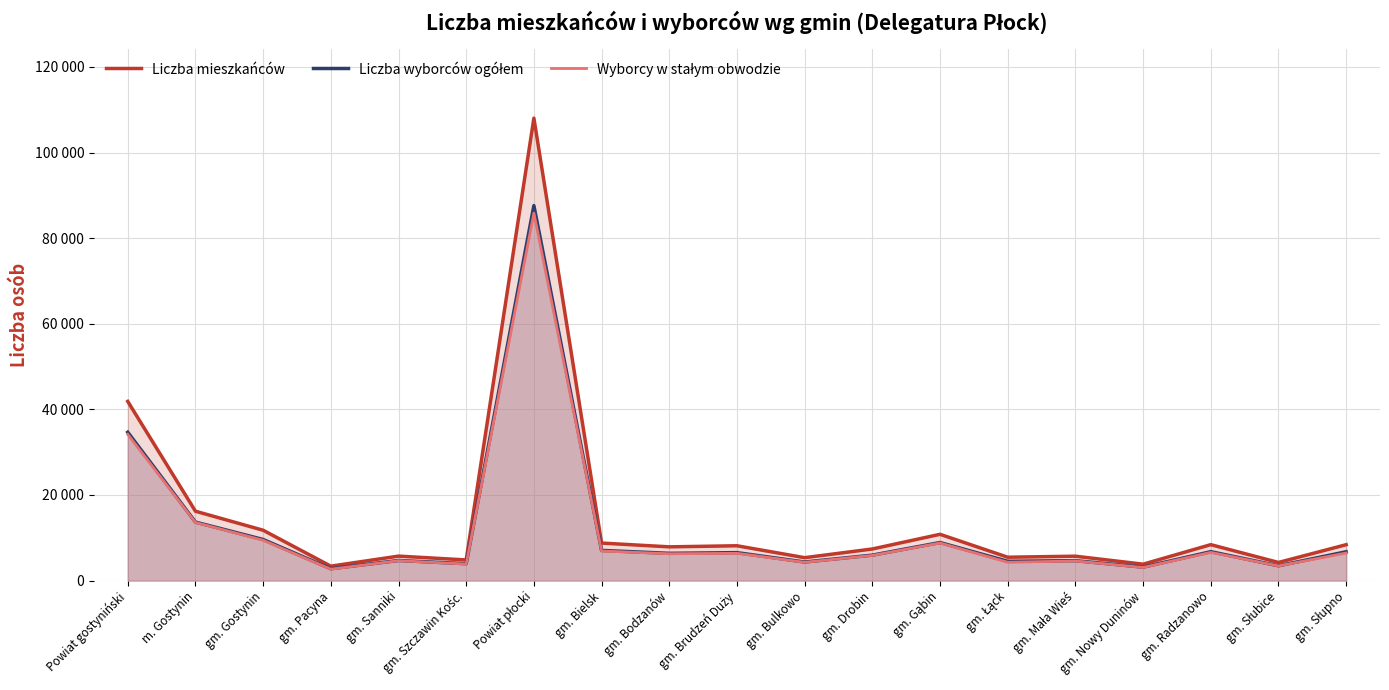

At Powiat płocki, list the series in order from smallest to largest.

Wyborcy w stałym obwodzie, Liczba wyborców ogółem, Liczba mieszkańców